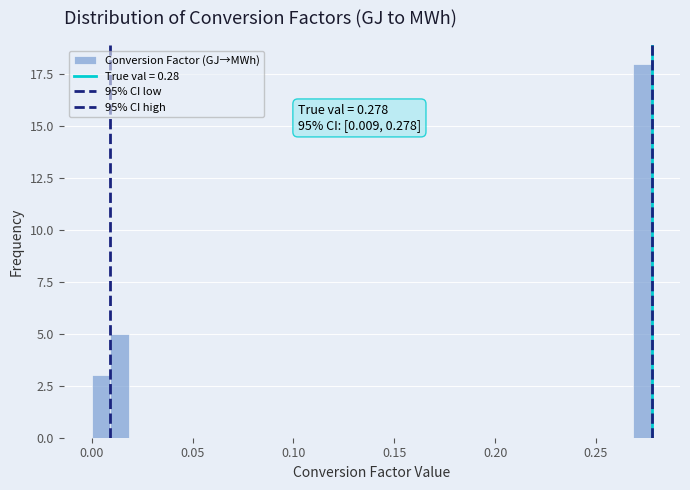

Read against the x-axis, roughly where is the centre of the tallest bar?

0.275